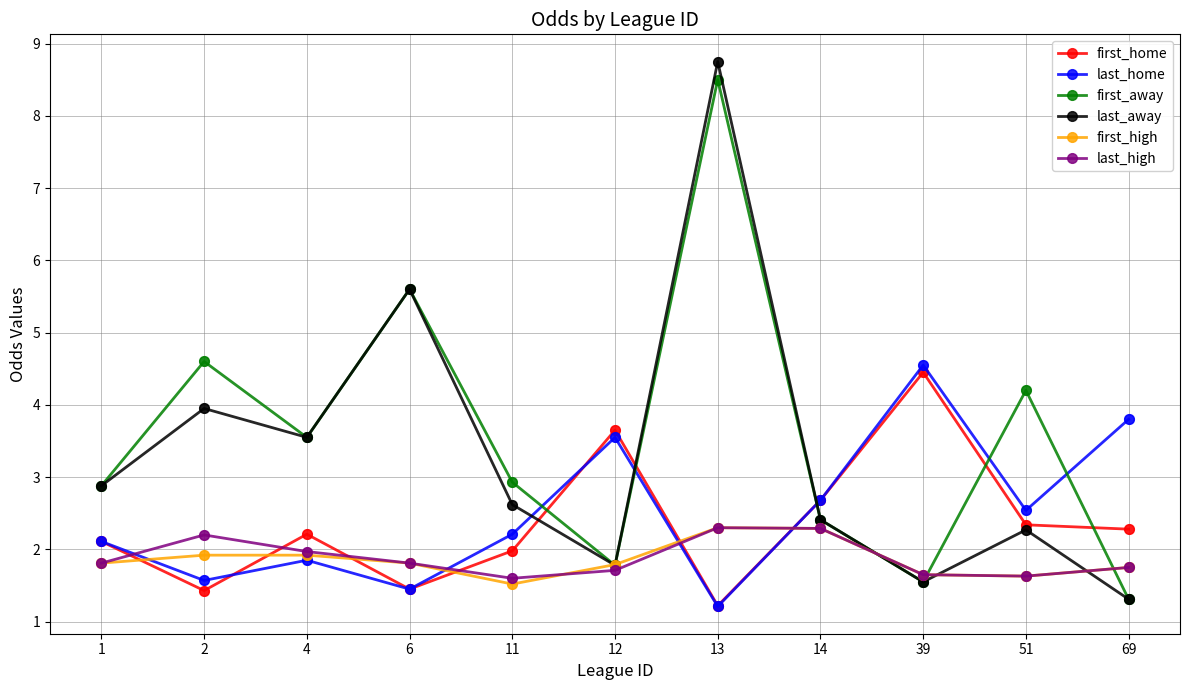

Which label corresponds to the largest value in the chart?

13